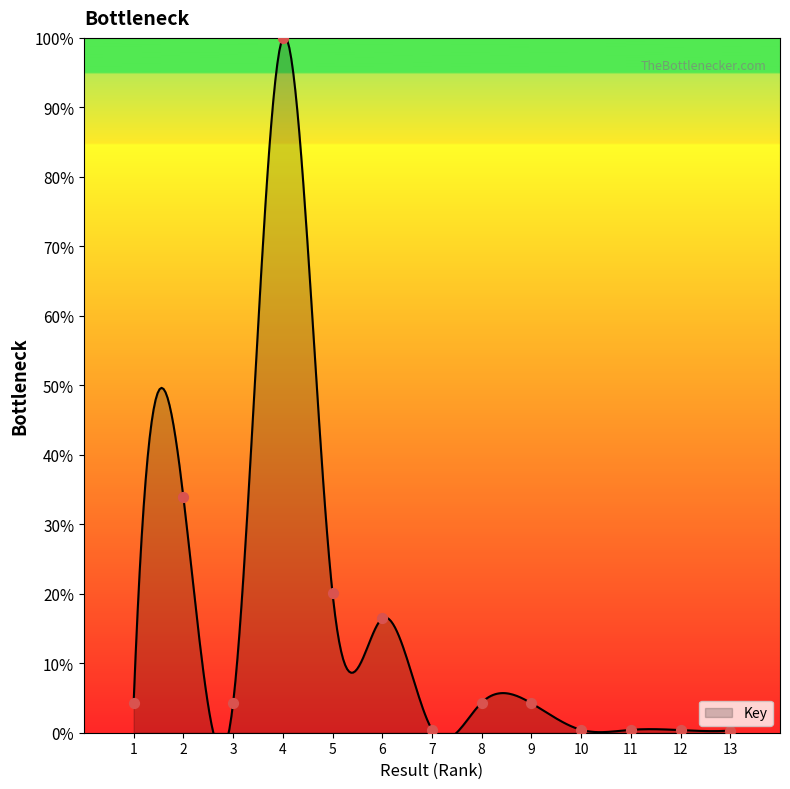

What is the change in value from 2 to 7?

-33.5